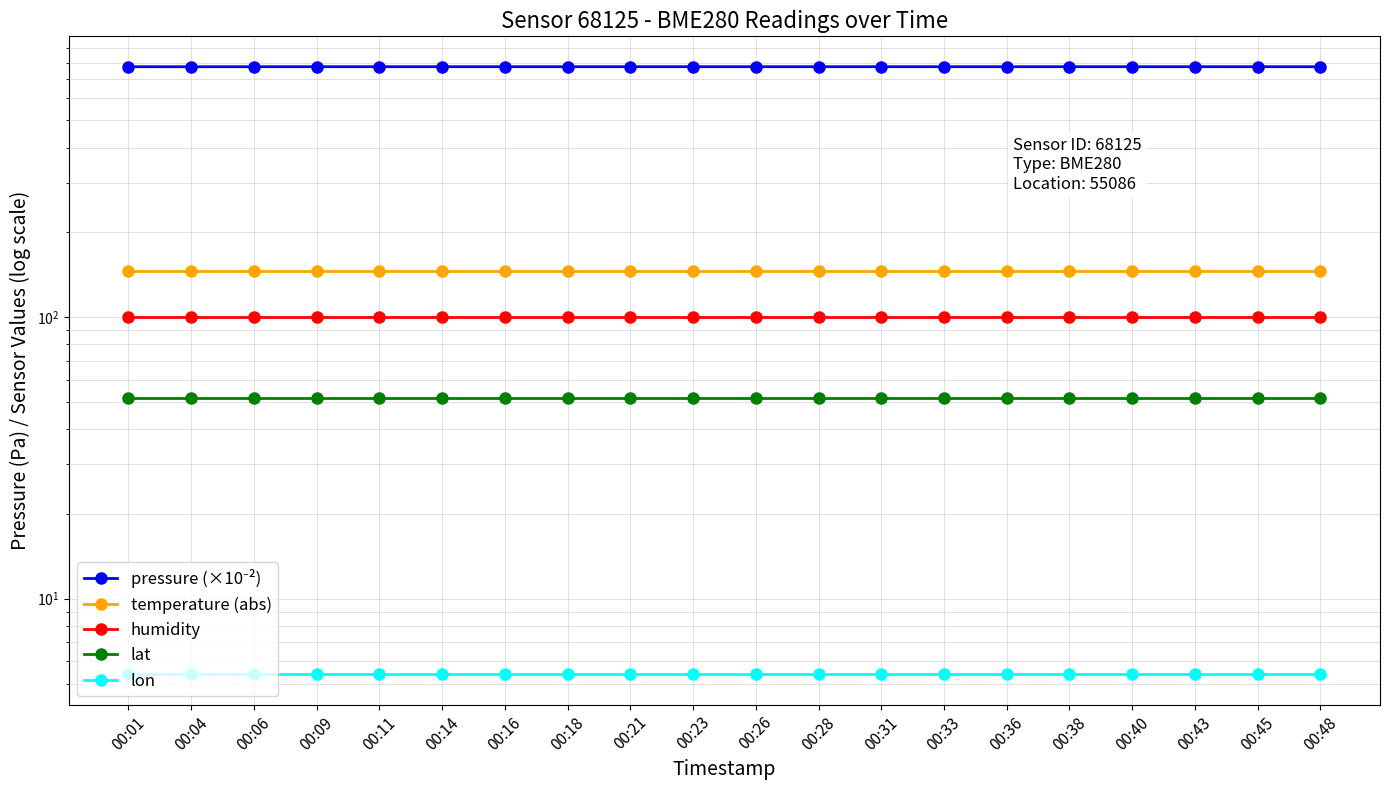

What are all the series names shown in the legend?

pressure (×10⁻²), temperature (abs), humidity, lat, lon